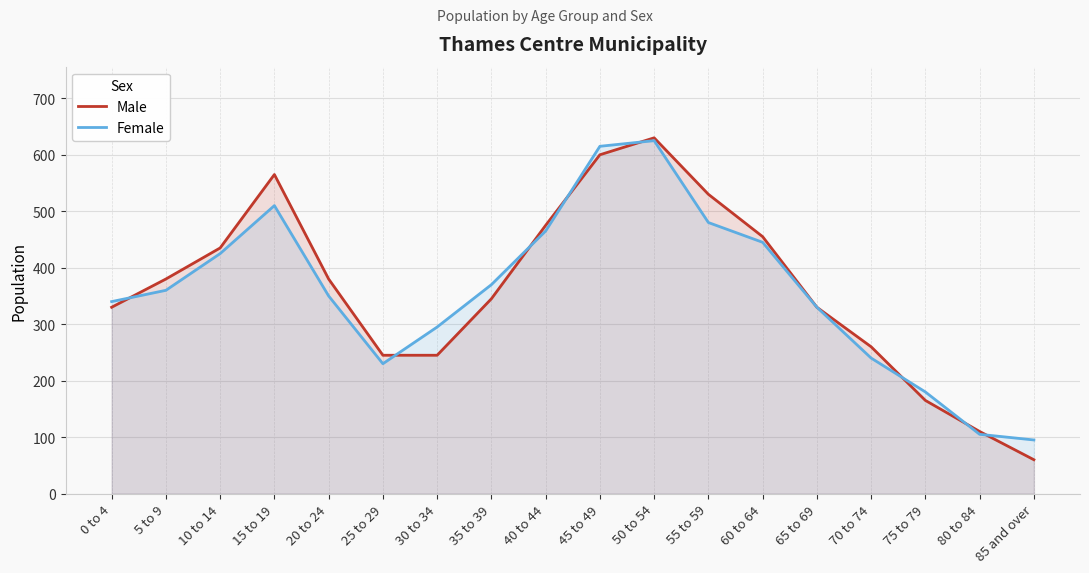

How many lines are shown in the chart?

2